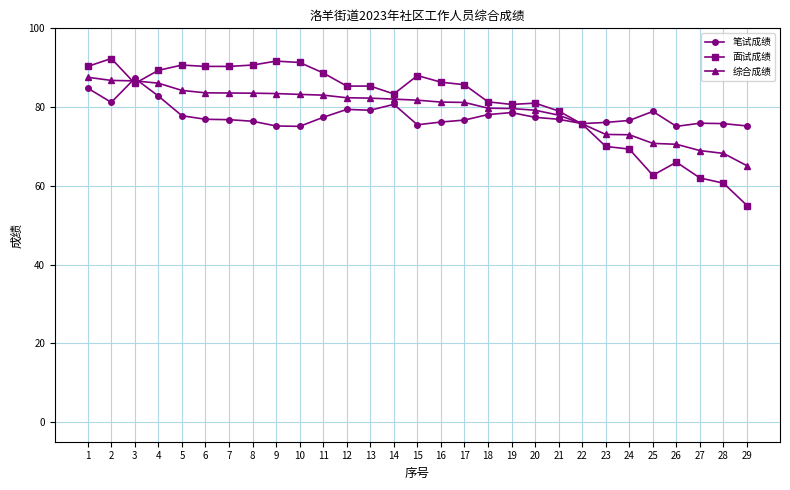

What is the average value of the 面试成绩 series?

81.0